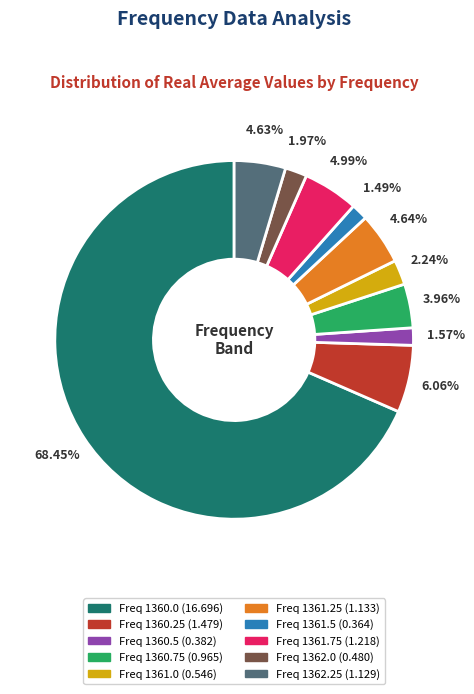

How many segments does this pie chart have?

10